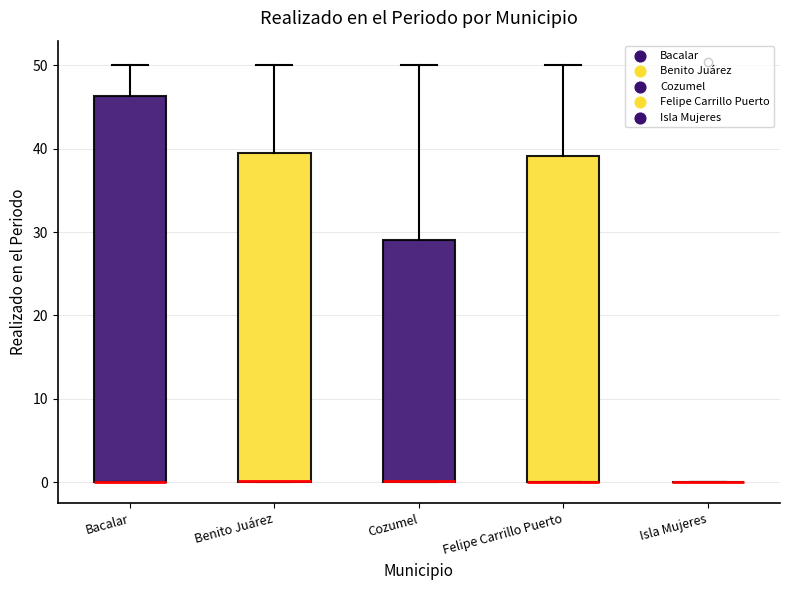

Where is the lower edge of the box for Benito Juárez on the y-axis? The values are not printed on the chart, so give them approximately, as read against the axis.

0